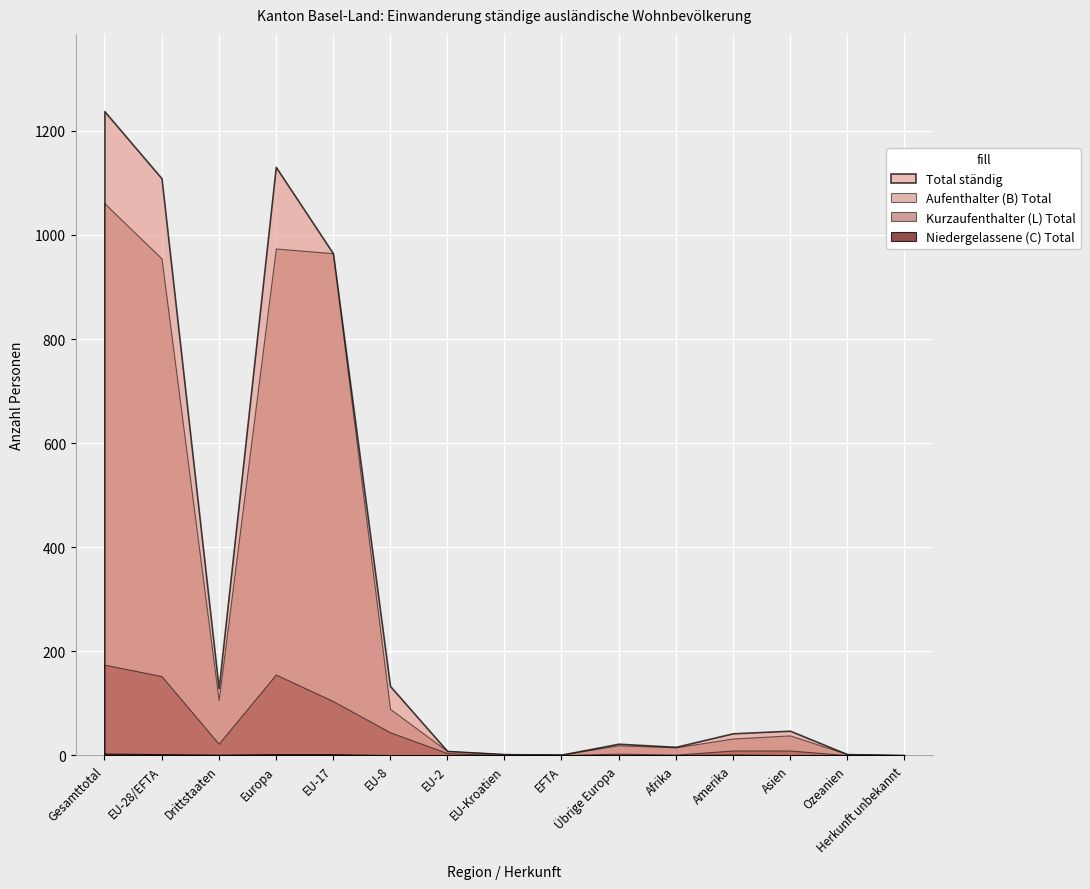

True or false: Aufenthalter (B) Total has a value of 38 at Asien.

True